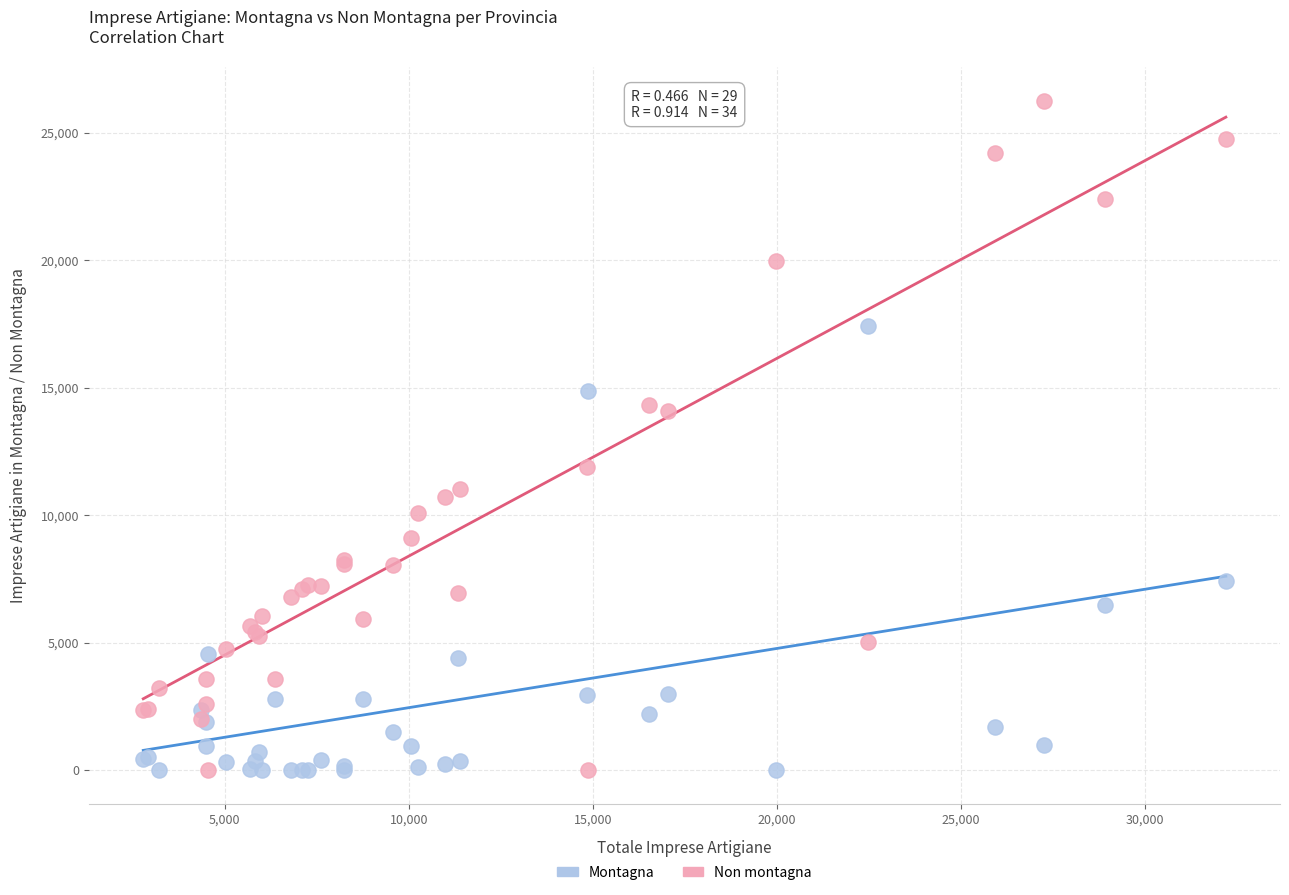

Which series contains the highest Y value?

Non montagna